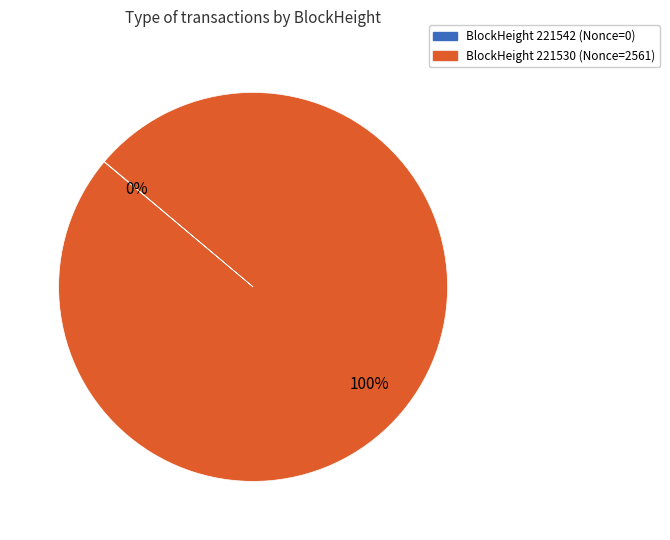

Which category has the biggest portion of the pie?

BlockHeight 221530 (Nonce=2561)